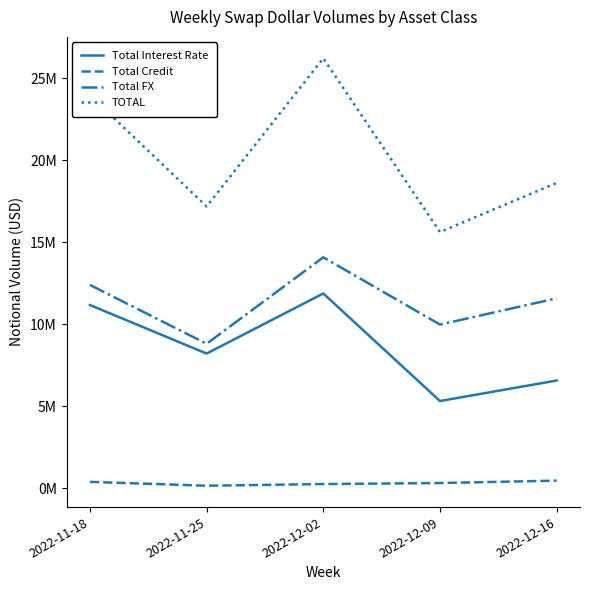

What is the average value of the Total Interest Rate series?

8628138